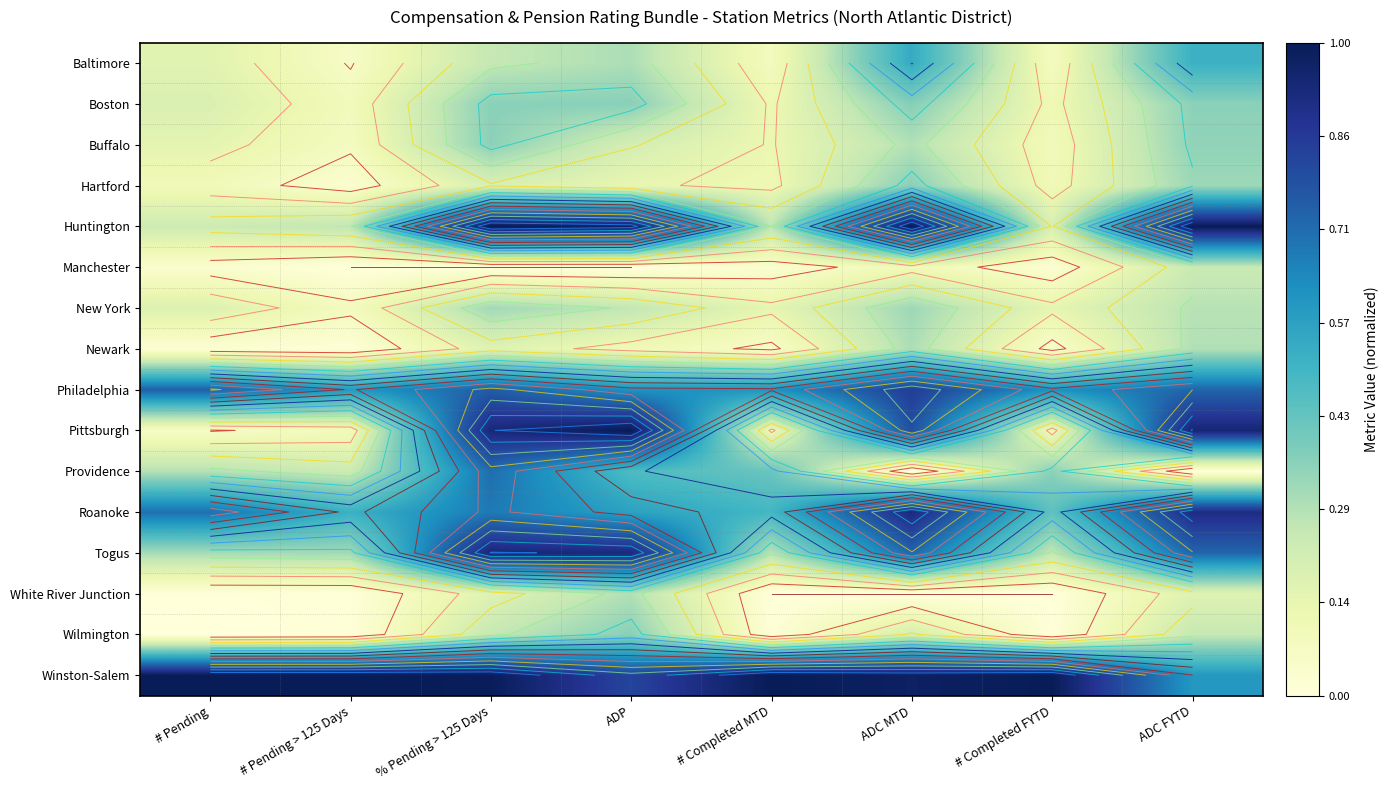

Which series changed the most between % Pending > 125 Days and ADC FYTD?

Providence